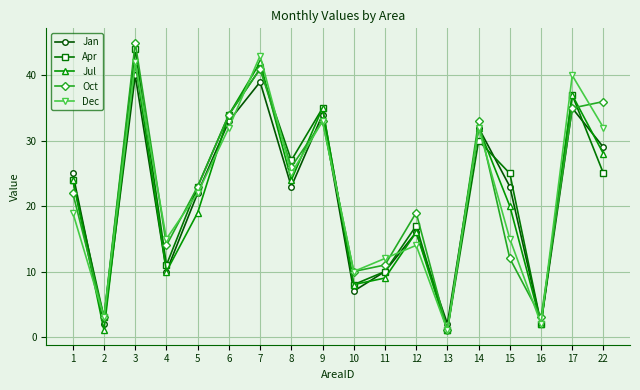

Reading left to right, list all the values displayed in this chart.

Jan: 1=25	2=2	3=40	4=10	5=22	6=33	7=39	8=23	9=34	10=7	11=10	12=16	13=2	14=32	15=23	16=2	17=35	22=29
Apr: 1=24	2=3	3=44	4=11	5=23	6=34	7=41	8=27	9=35	10=8	11=10	12=17	13=1	14=30	15=25	16=2	17=37	22=25
Jul: 1=24	2=1	3=42	4=10	5=19	6=34	7=42	8=24	9=35	10=8	11=9	12=16	13=1	14=32	15=20	16=2	17=37	22=28
Oct: 1=22	2=3	3=45	4=14	5=23	6=34	7=41	8=26	9=33	10=10	11=11	12=19	13=1	14=33	15=12	16=3	17=35	22=36
Dec: 1=19	2=3	3=42	4=15	5=22	6=32	7=43	8=25	9=33	10=10	11=12	12=14	13=1	14=32	15=15	16=2	17=40	22=32